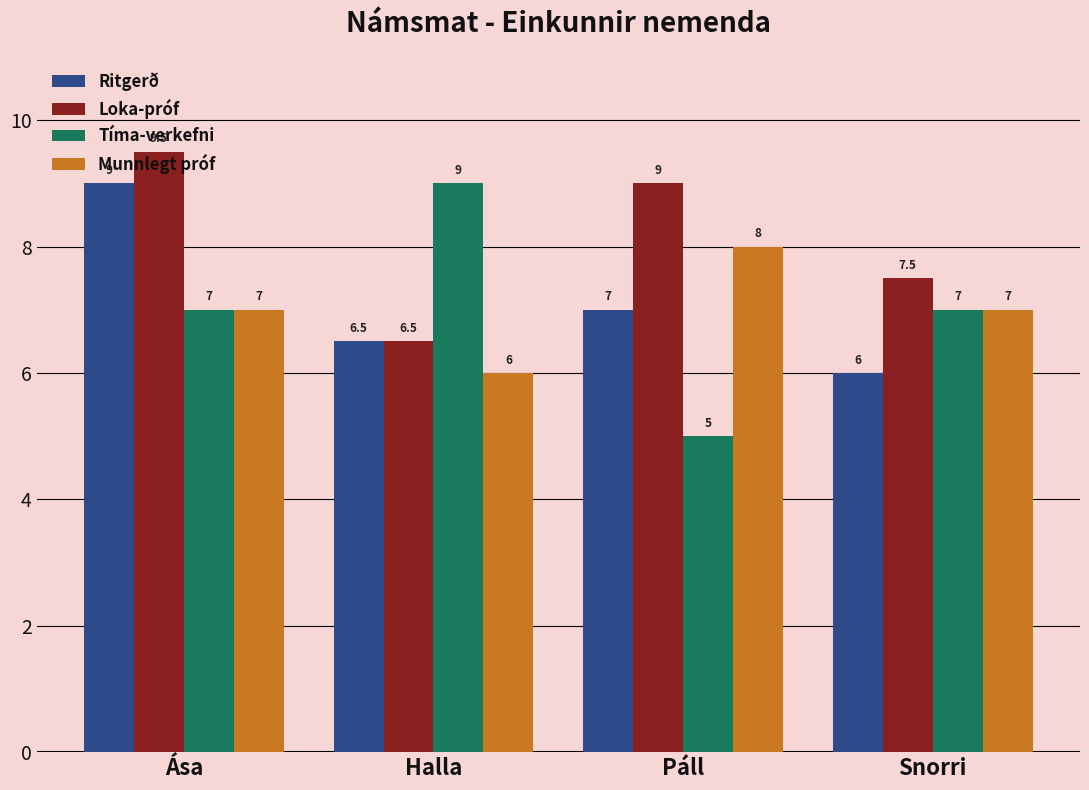

Reading left to right, list all the values displayed in this chart.

Ritgerð: Ása=9.0	Halla=6.5	Páll=7.0	Snorri=6.0
Loka-próf: Ása=9.5	Halla=6.5	Páll=9.0	Snorri=7.5
Tíma-verkefni: Ása=7.0	Halla=9.0	Páll=5.0	Snorri=7.0
Munnlegt próf: Ása=7.0	Halla=6.0	Páll=8.0	Snorri=7.0